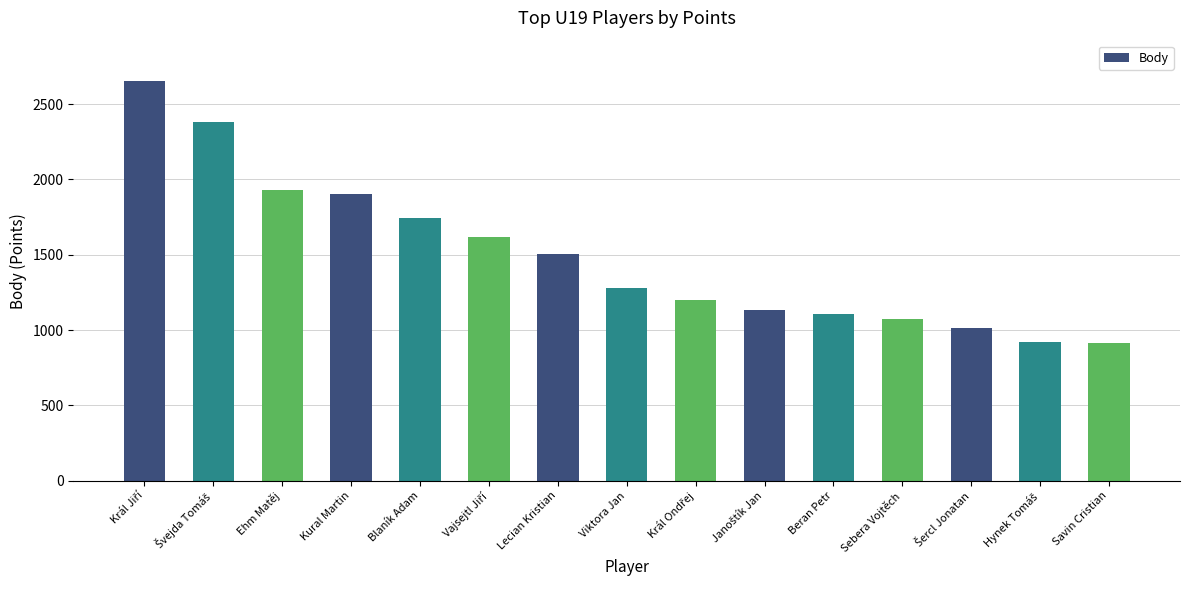

Between Ehm Matěj and Sebera Vojtěch, which is larger?

Ehm Matěj